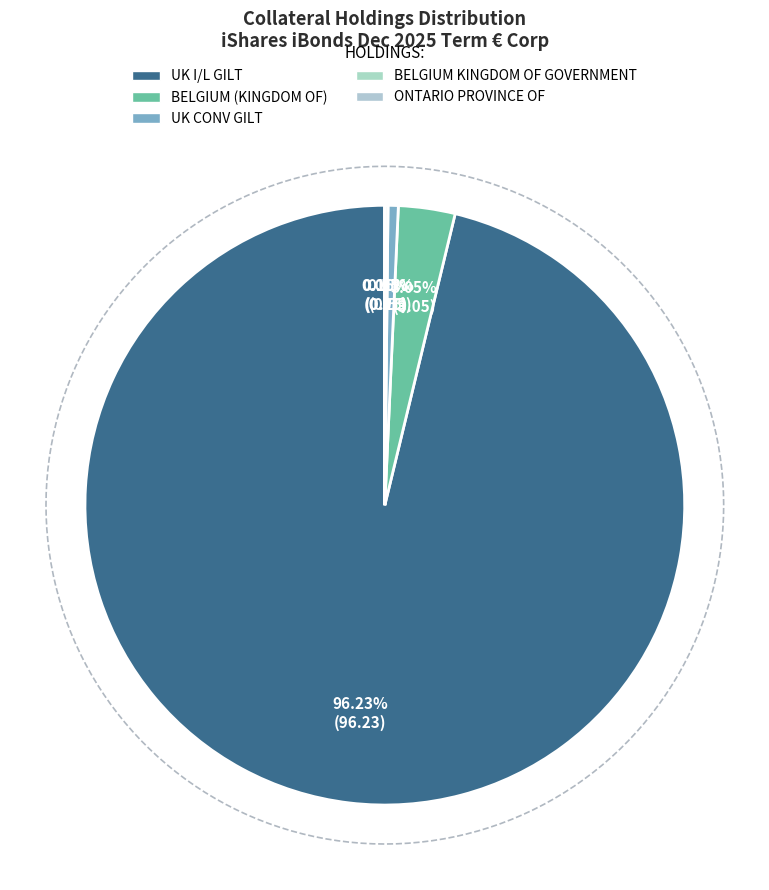

How many segments does this pie chart have?

5